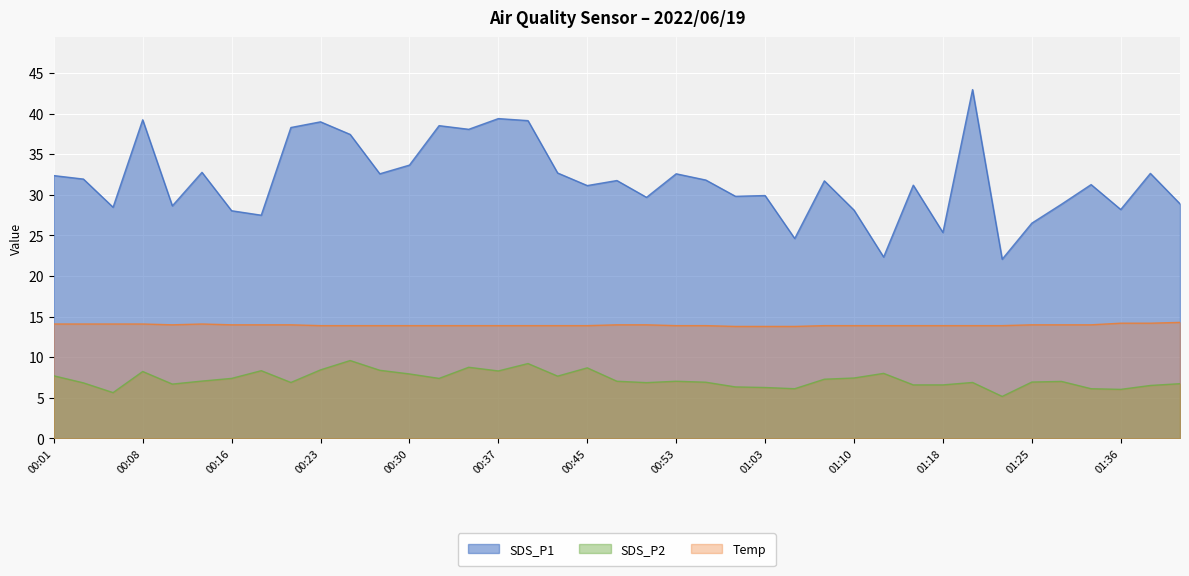

Reading left to right, list all the values displayed in this chart.

SDS_P1: 32.4	31.9	28.5	39.2	28.6	32.8	28.1	27.5	38.3	39.0	37.5	32.6	33.7	38.5	38.1	39.4	39.1	32.7	31.1	31.8	29.7	32.6	31.8	29.8	29.9	24.6	31.7	28.1	22.4	31.2	25.4	43.0	22.1	26.5	28.9	31.3	28.2	32.6	28.9
SDS_P2: 7.7	6.8	5.7	8.2	6.7	7.1	7.4	8.3	6.9	8.4	9.6	8.4	8.0	7.4	8.8	8.3	9.2	7.7	8.7	7.0	6.9	7.0	6.9	6.3	6.3	6.1	7.3	7.5	8.0	6.6	6.6	6.9	5.2	7.0	7.0	6.1	6.0	6.5	6.8
Temp: 14.1	14.1	14.1	14.1	14.0	14.1	14.0	14.0	14.0	13.9	13.9	13.9	13.9	13.9	13.9	13.9	13.9	13.9	13.9	14.0	14.0	13.9	13.9	13.8	13.8	13.8	13.9	13.9	13.9	13.9	13.9	13.9	13.9	14.0	14.0	14.0	14.2	14.2	14.3